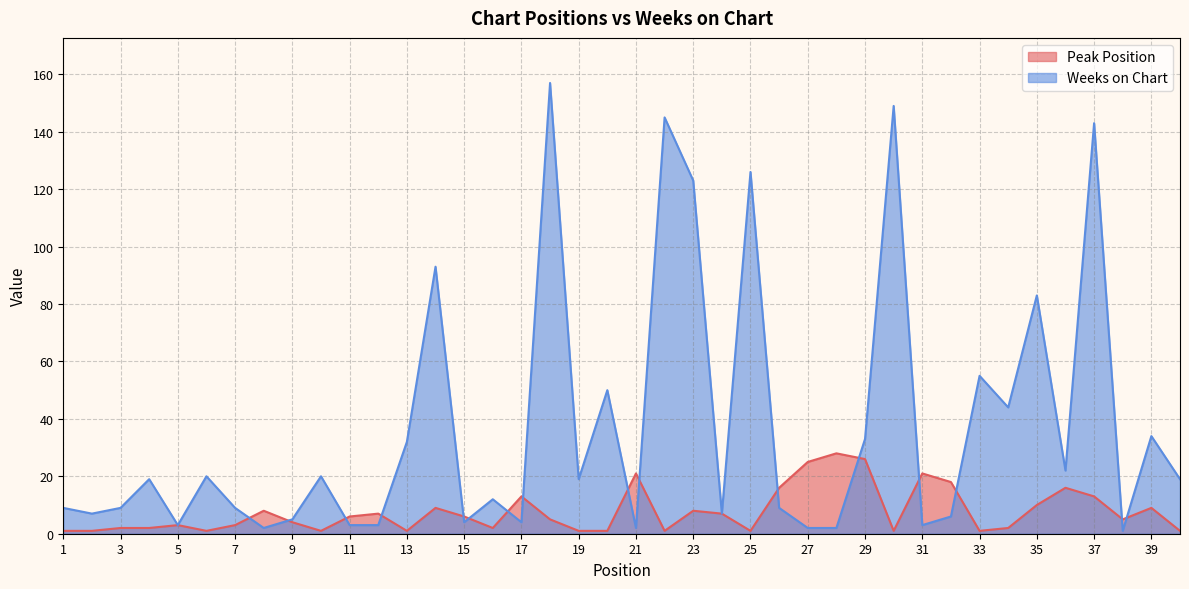

Does the chart have visible grid lines?

Yes